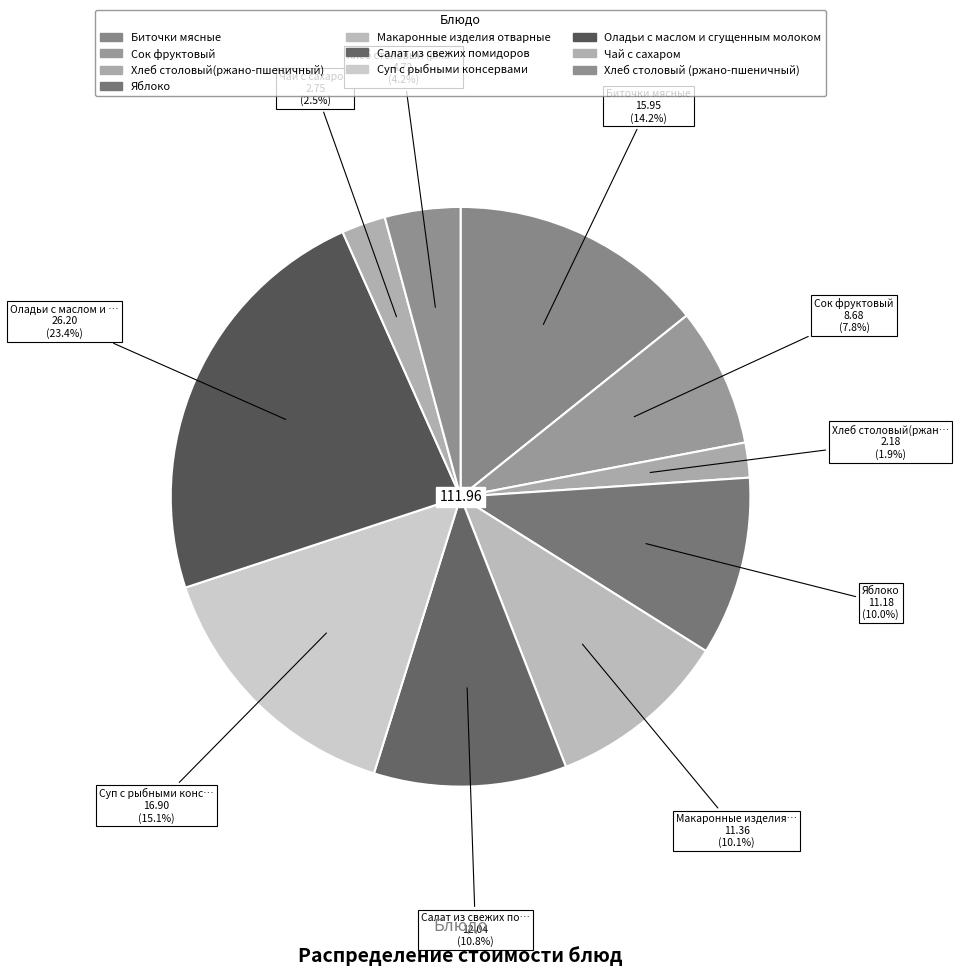

Is it true that Сок фруктовый is 23% of the pie?

False